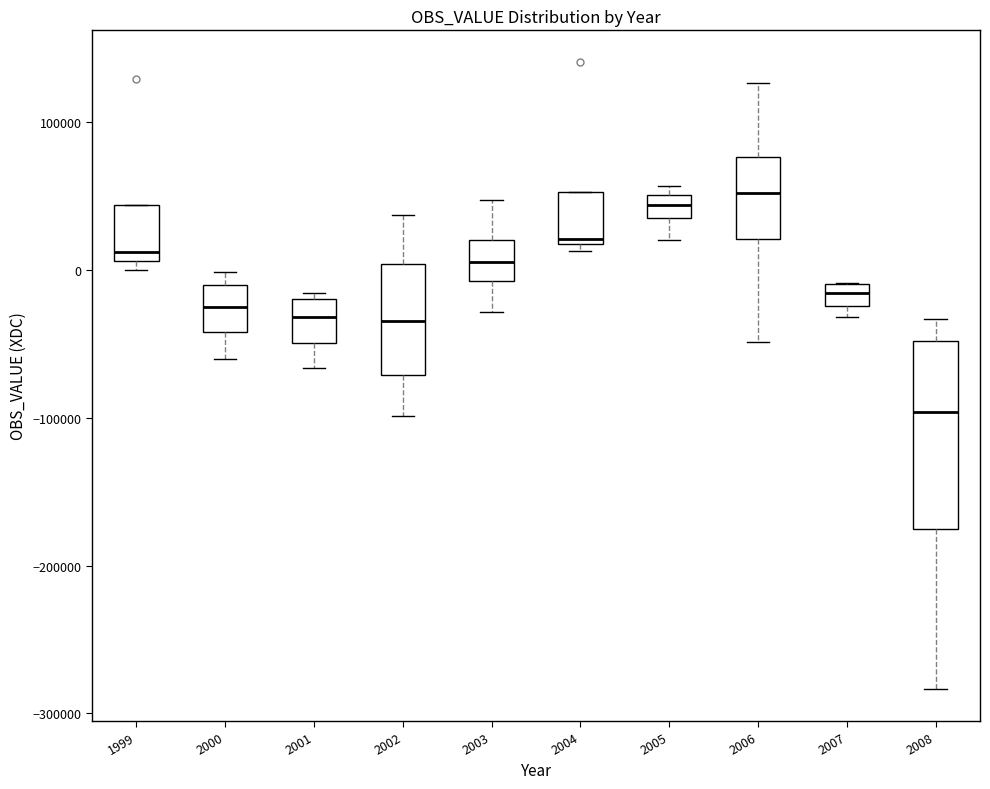

Where does the median line of the box at x = 2001 sit on the y-axis? The values are not printed on the chart, so give them approximately, as read against the axis.

-30000